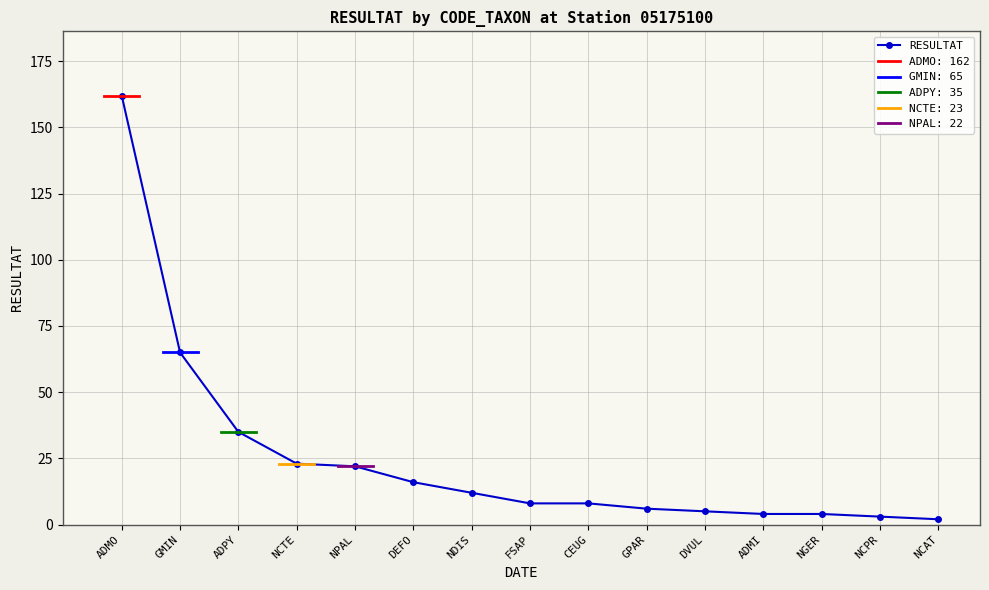

Reading left to right, transcribe all the data shown in this chart.

162	65	35	23	22	16	12	8	8	6	5	4	4	3	2